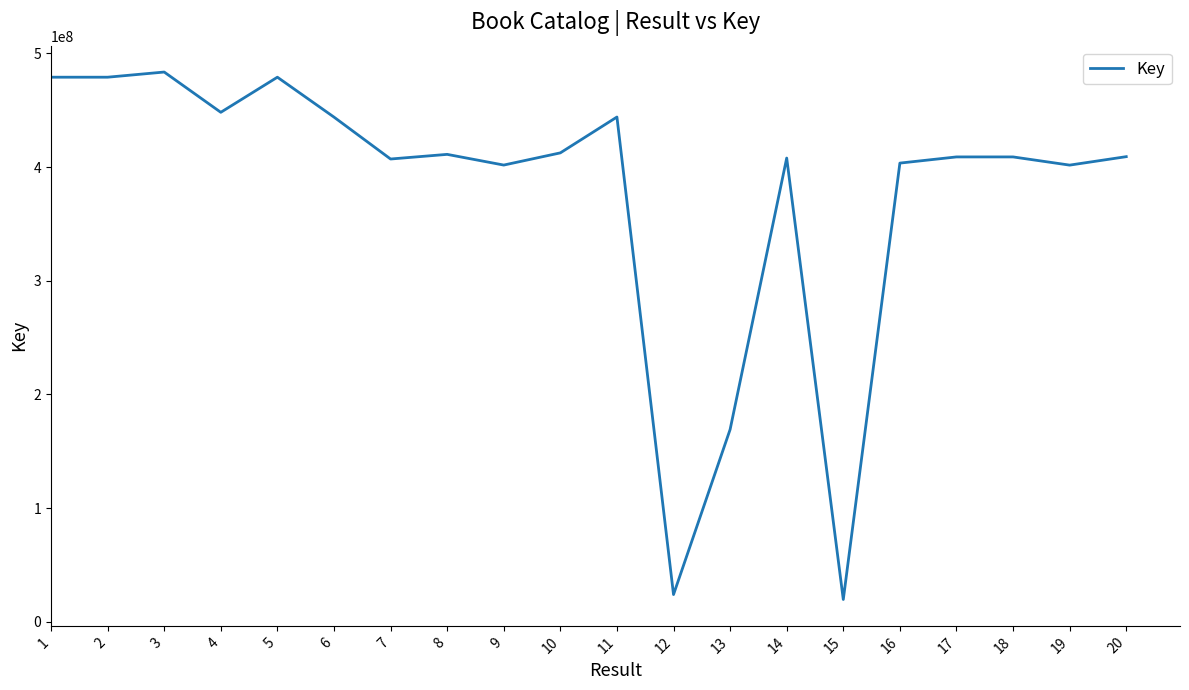

What is the difference between the values at 4 and 10?

35690096